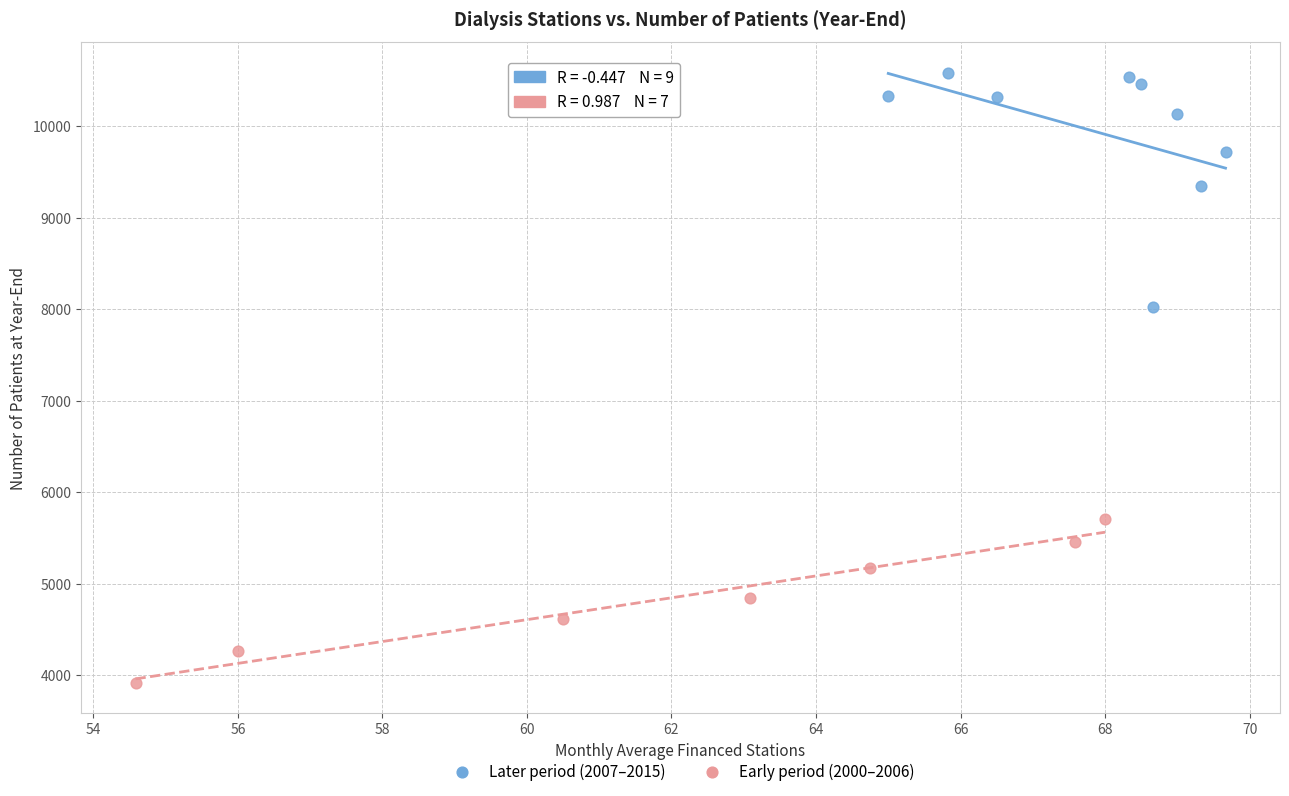

Which series has the widest spread of Y values?

Later period (2007–2015)